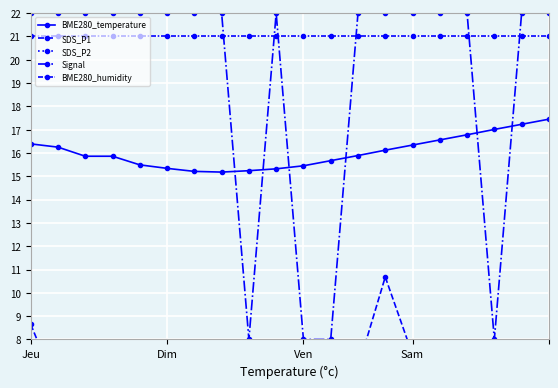

What is the approximate value of BME280_humidity at Sam?

21.0